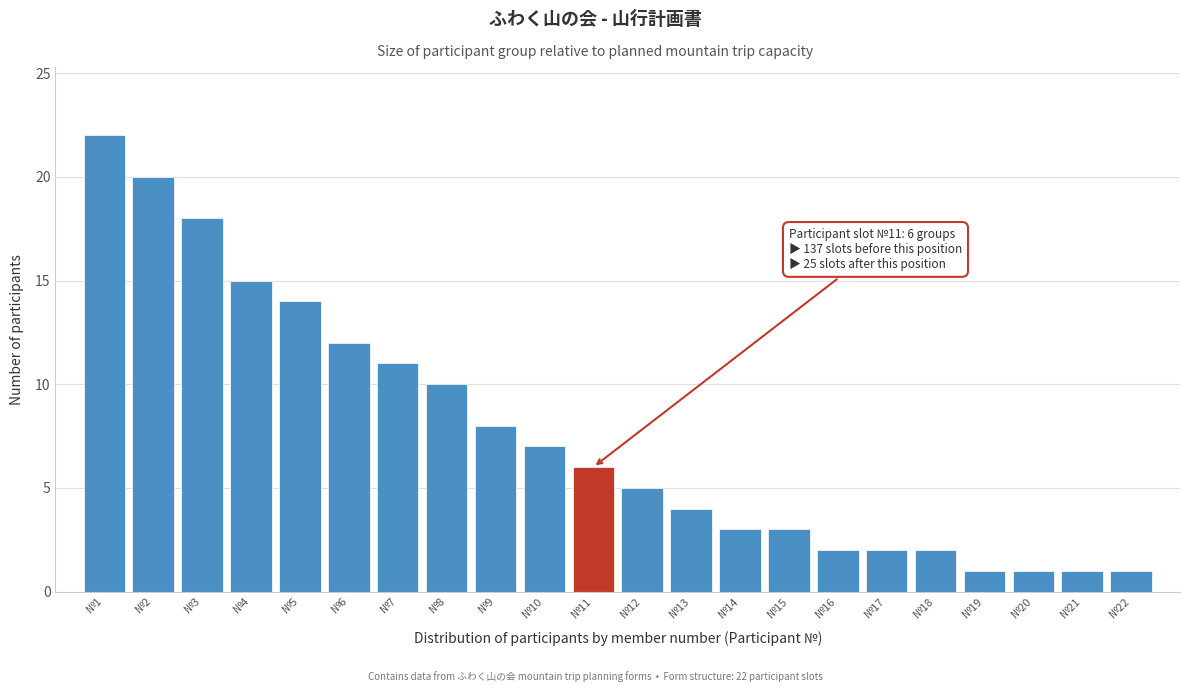

Reading left to right, extract all data points from this chart.

22	20	18	15	14	12	11	10	8	7	6	5	4	3	3	2	2	2	1	1	1	1